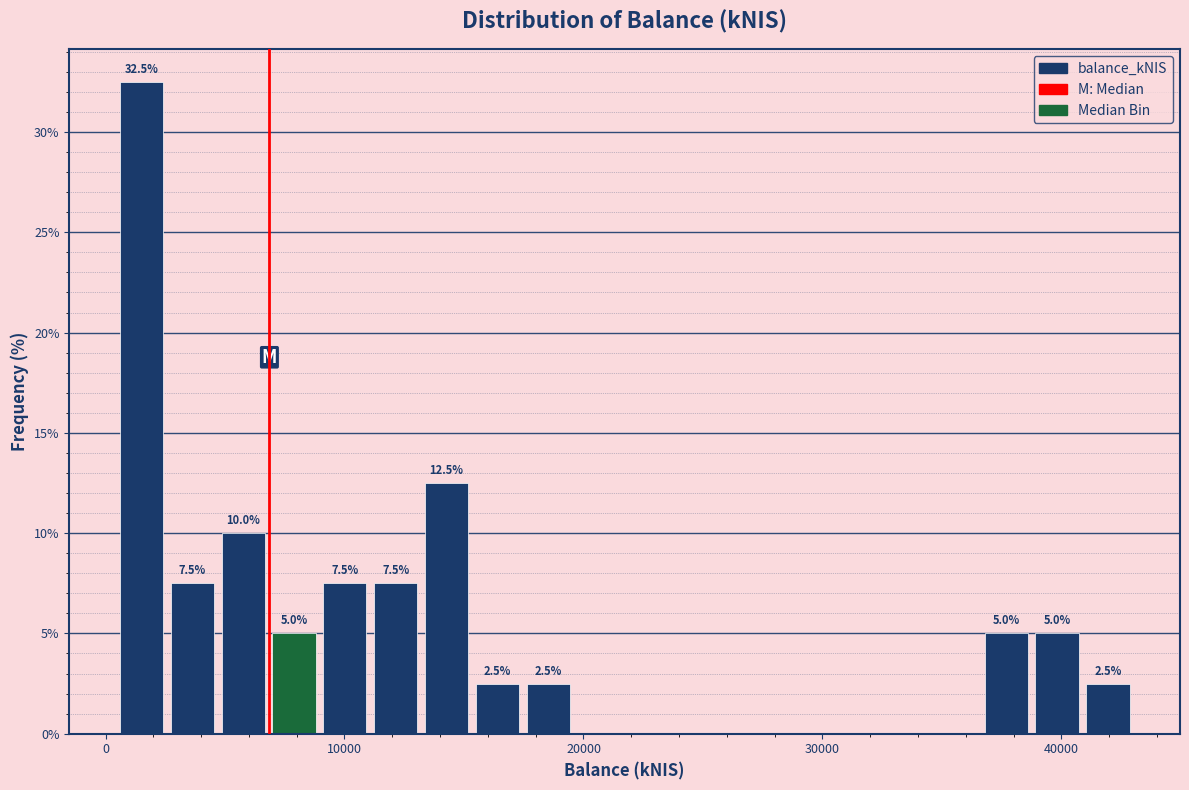

Around what value on the x-axis is the tallest bar? Give the approximate position of its centre, as read against the axis.

2000